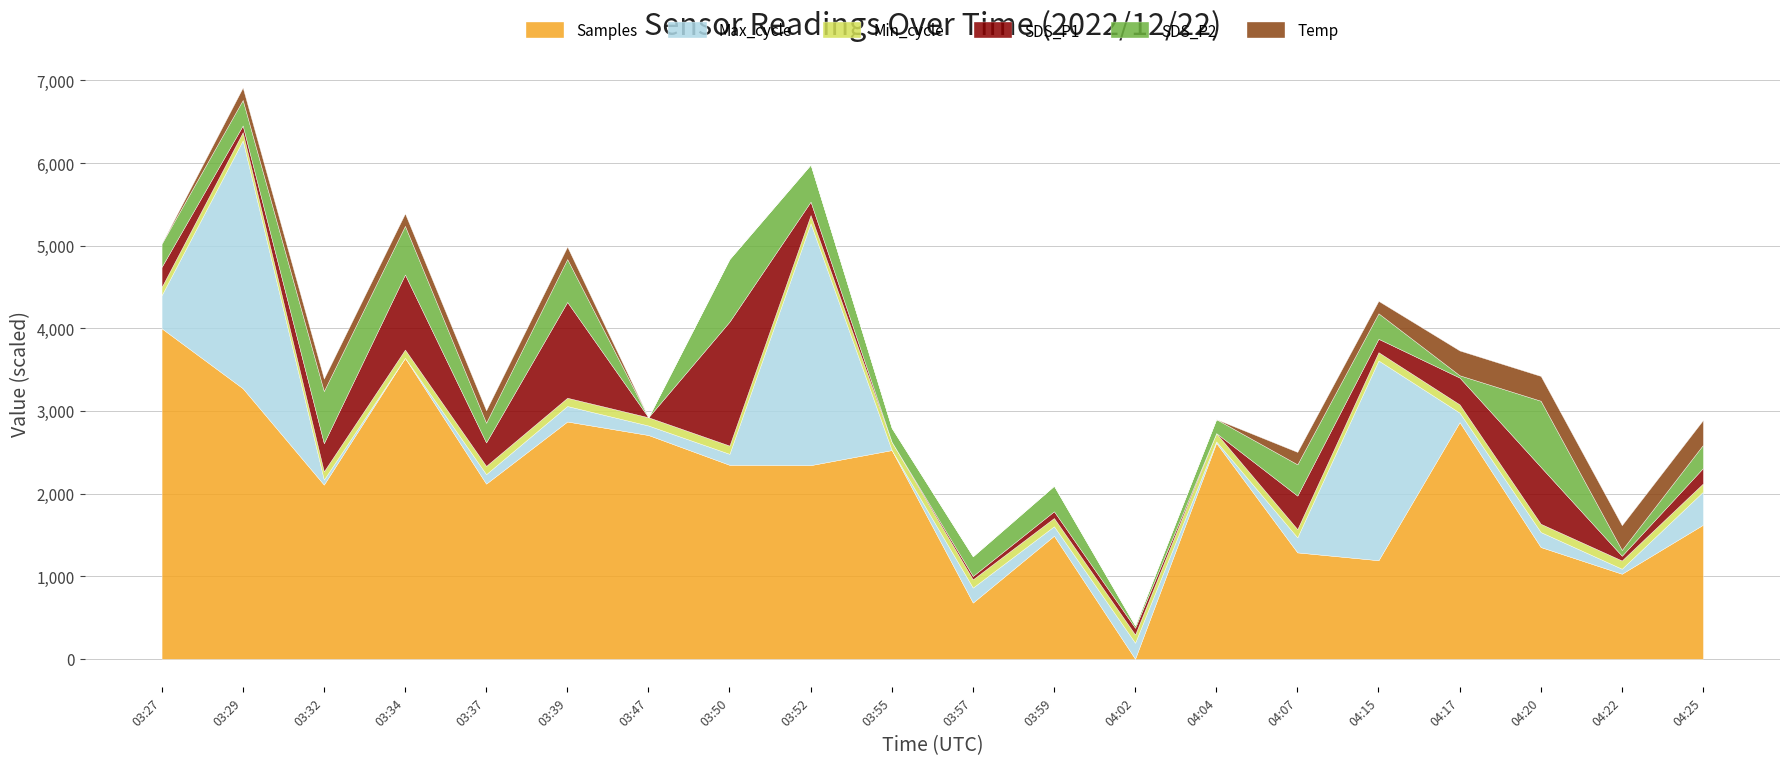

What is the label of the 3rd point from the left?

03:32